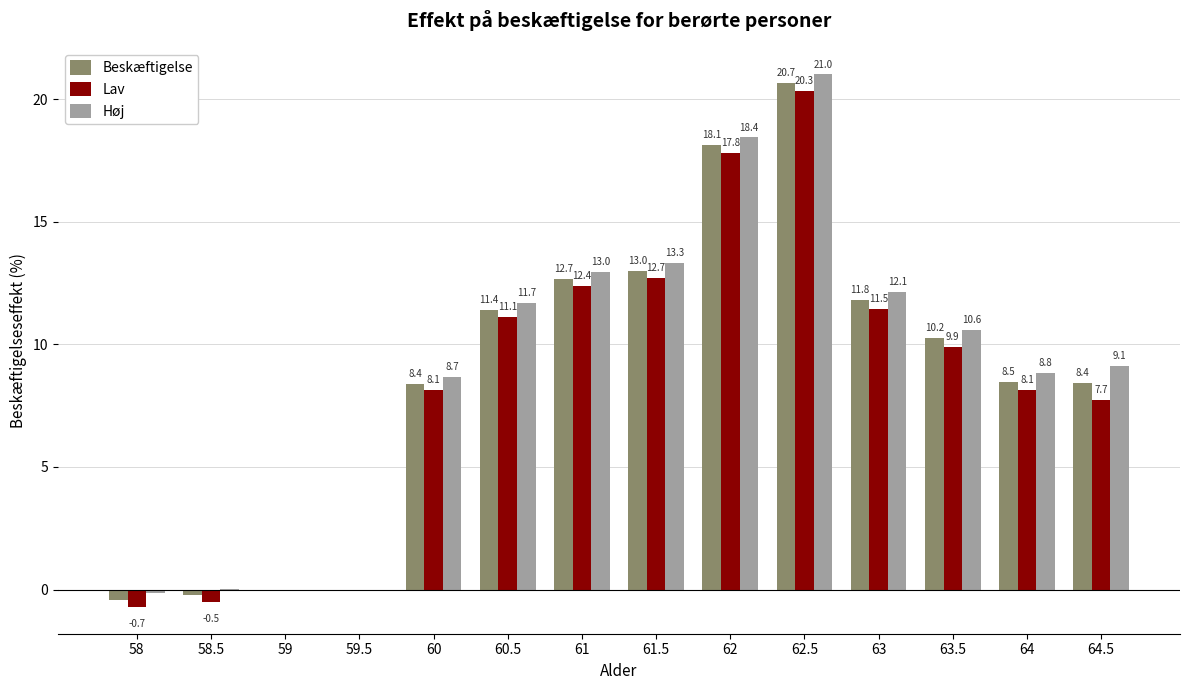

Is the value of Lav at 59.5 greater than the value of Beskæftigelse at 58.5?

Yes